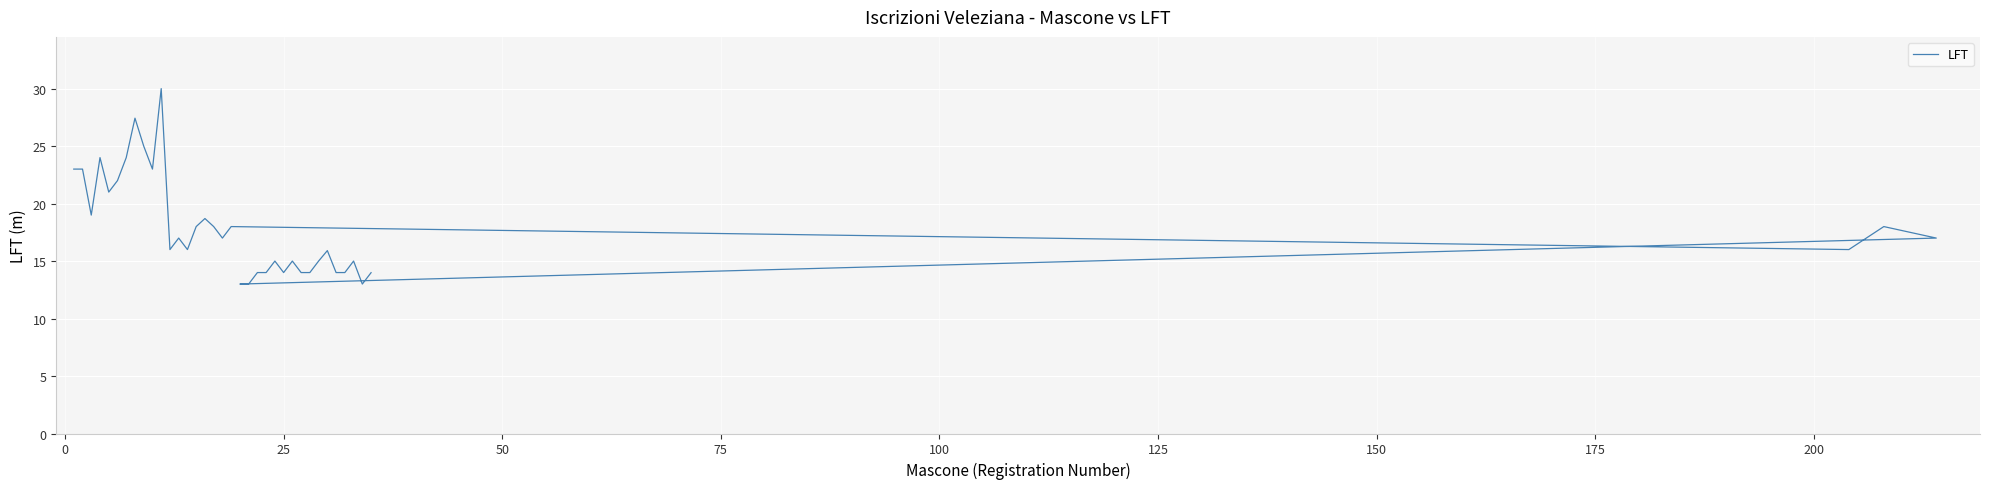

What is the value of the 4th point from the left?

24.0